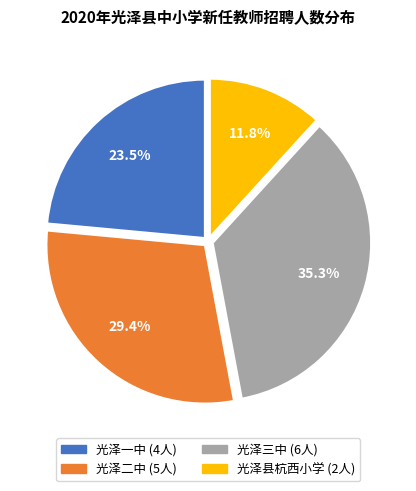

Which has a higher value, 光泽县杭西小学 or 光泽二中?

光泽二中